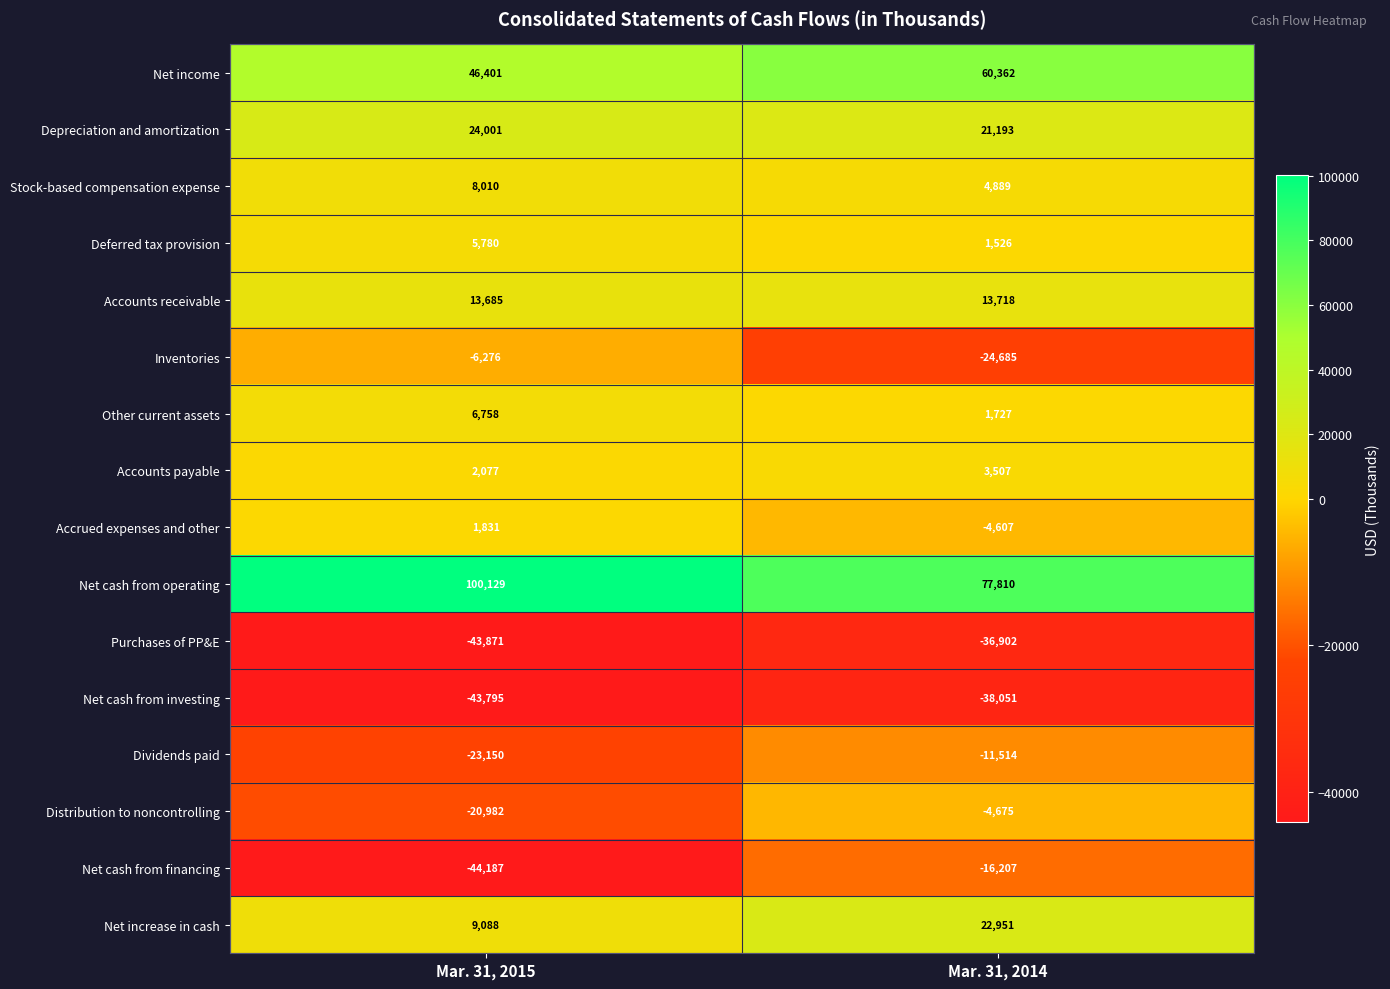

At Mar. 31, 2014, list the series in order from largest to smallest.

Net cash from operating, Net income, Net increase in cash, Depreciation and amortization, Accounts receivable, Stock-based compensation expense, Accounts payable, Other current assets, Deferred tax provision, Accrued expenses and other, Distribution to noncontrolling, Dividends paid, Net cash from financing, Inventories, Purchases of PP&E, Net cash from investing